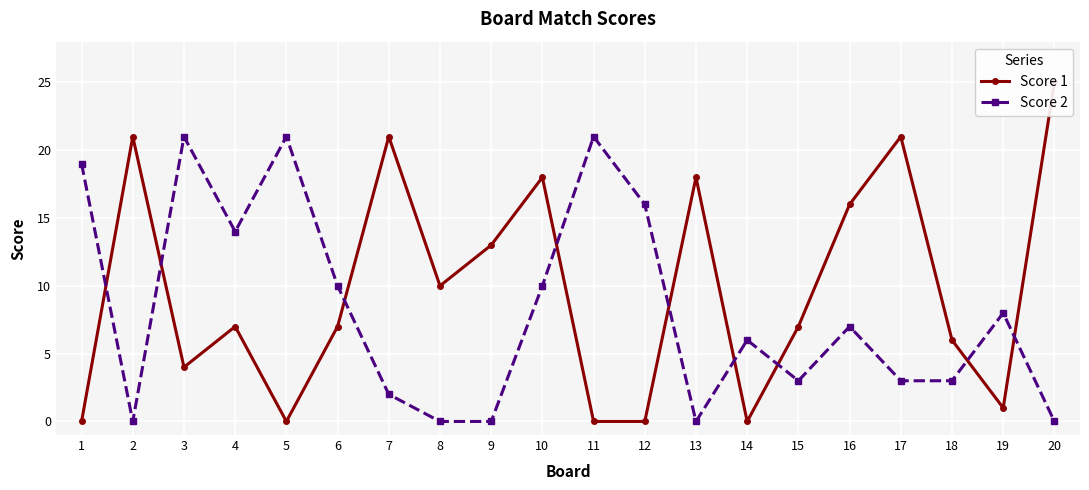

How many categories are shown in the chart?

20